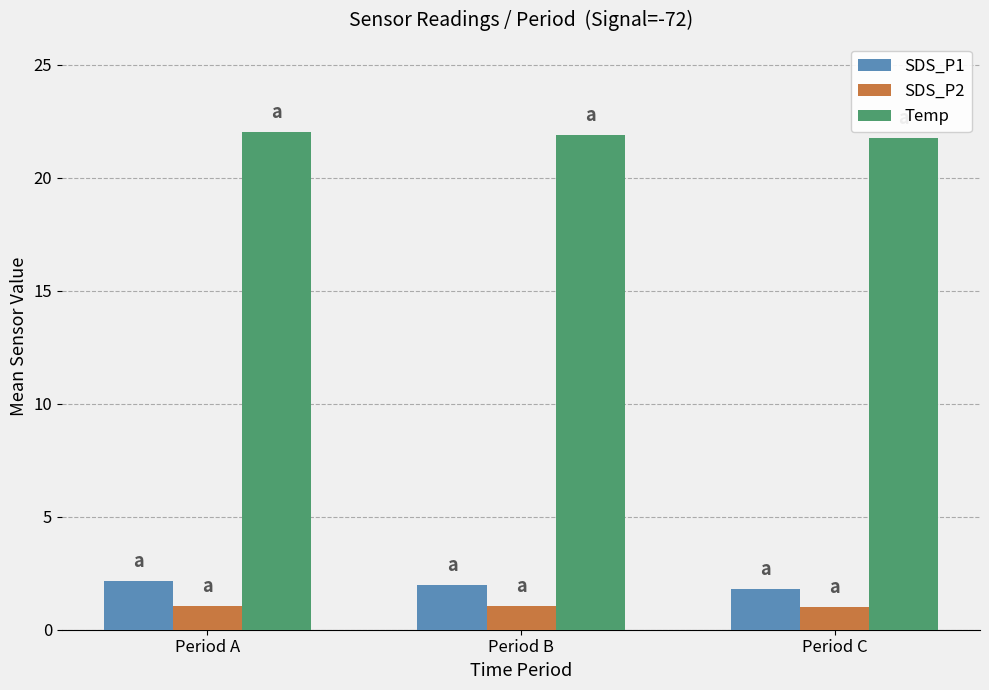

Rank the series at Period C from highest to lowest value.

Temp, SDS_P1, SDS_P2